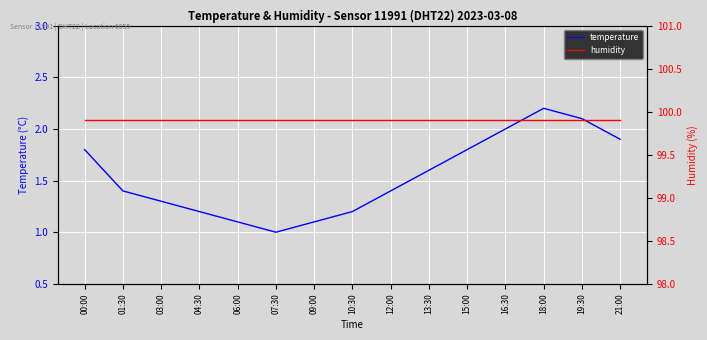

True or false: temperature has a value of 0.7 at 06:00.

False